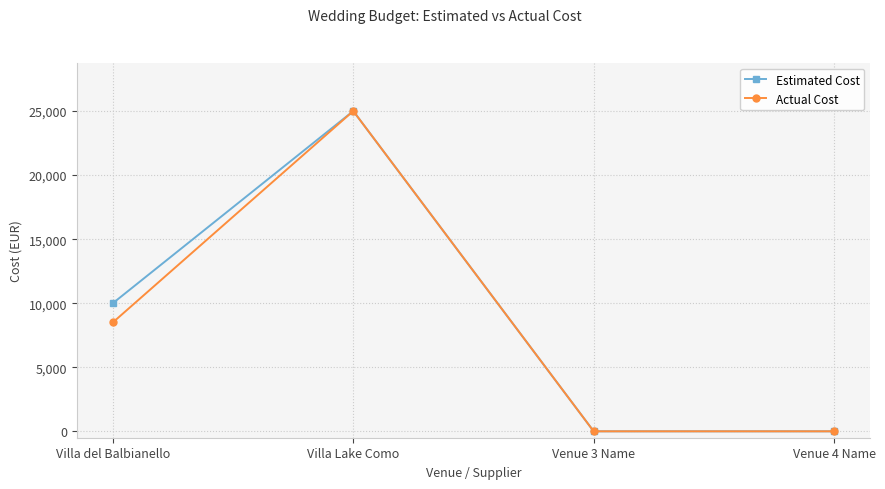

Is it true that Estimated Cost equals 0 at Venue 4 Name?

True